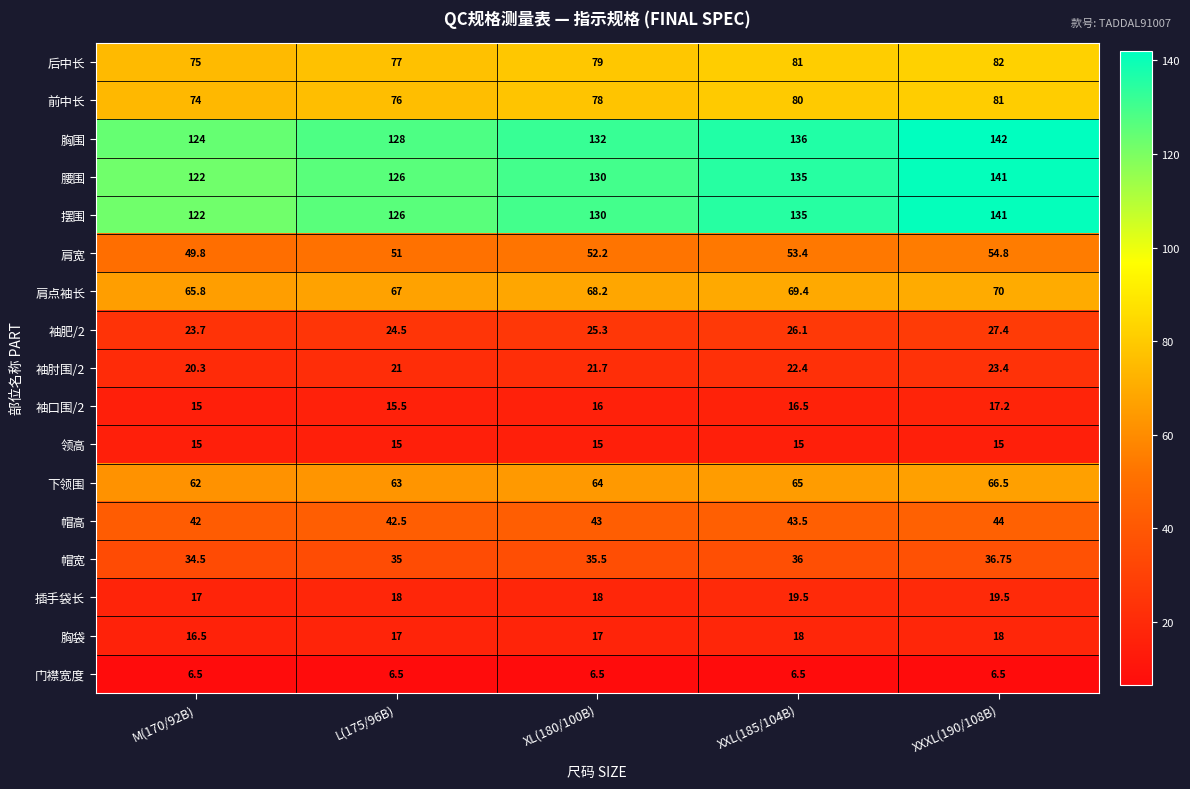

Is the value of 门襟宽度 at XXXL(190/108B) greater than the value of 腰围 at XXXL(190/108B)?

No